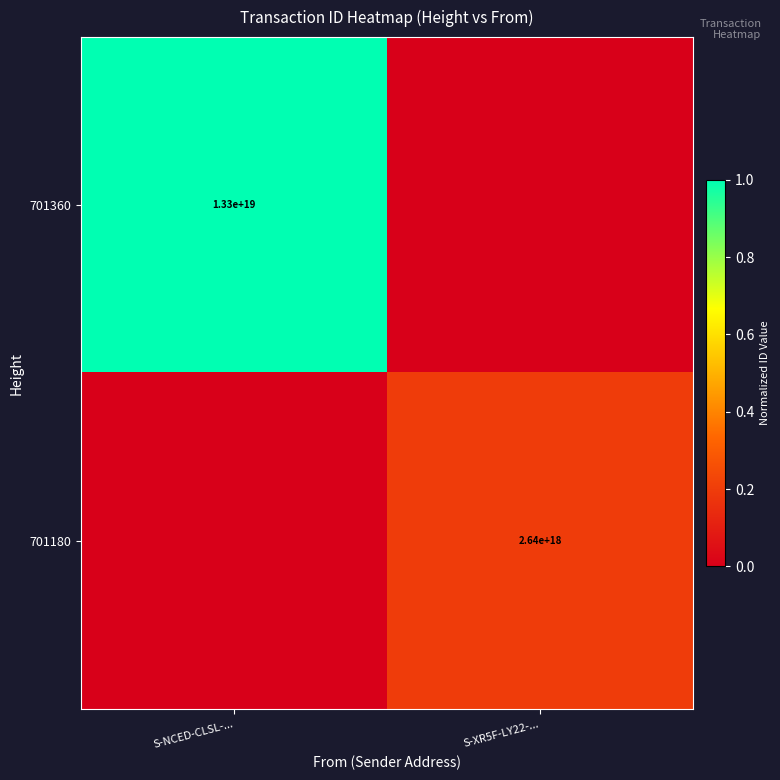

What is the spread (max minus min) of values at S-XR5F-LY22-...?

0.2